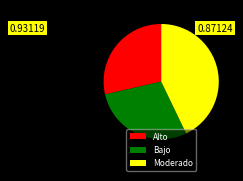

Which slice is the largest?

Moderado